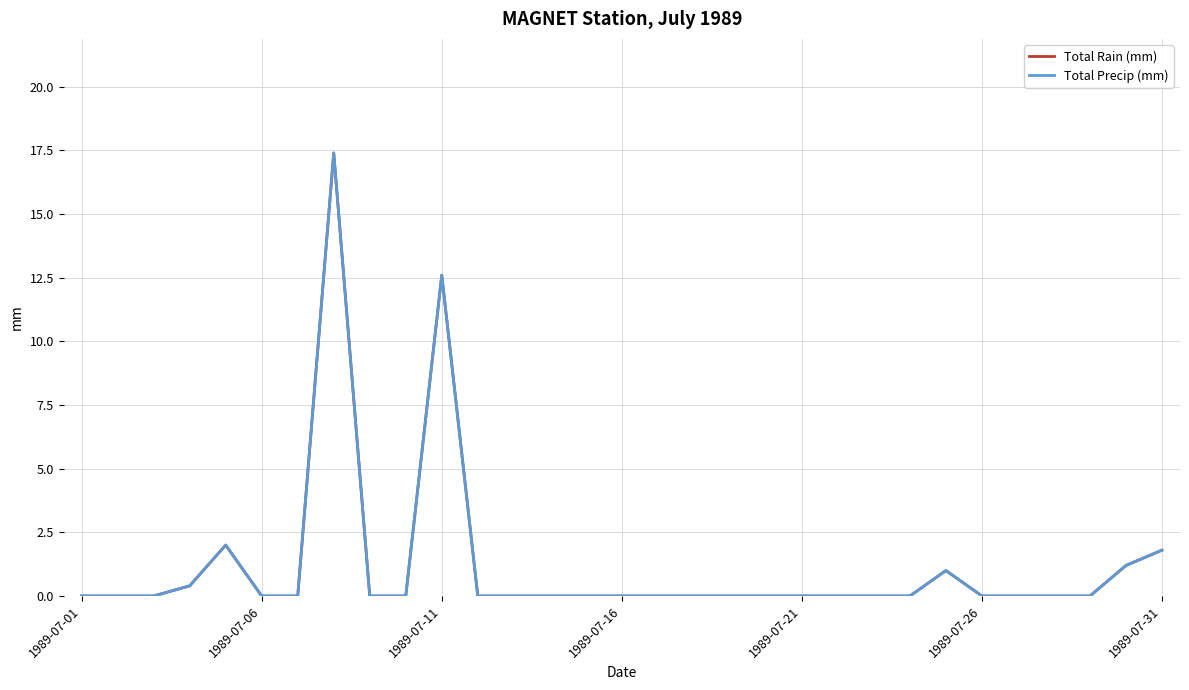

What is the difference between the second highest and minimum values in the Total Rain (mm) series?

12.6